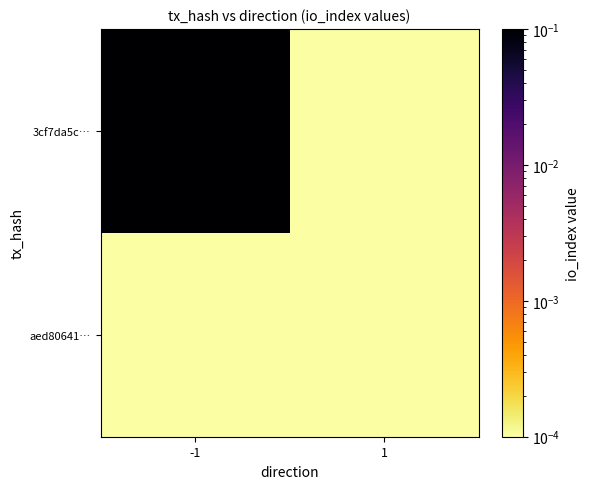

List the series in order of their overall mean, highest first.

3cf7da5c…, aed80641…